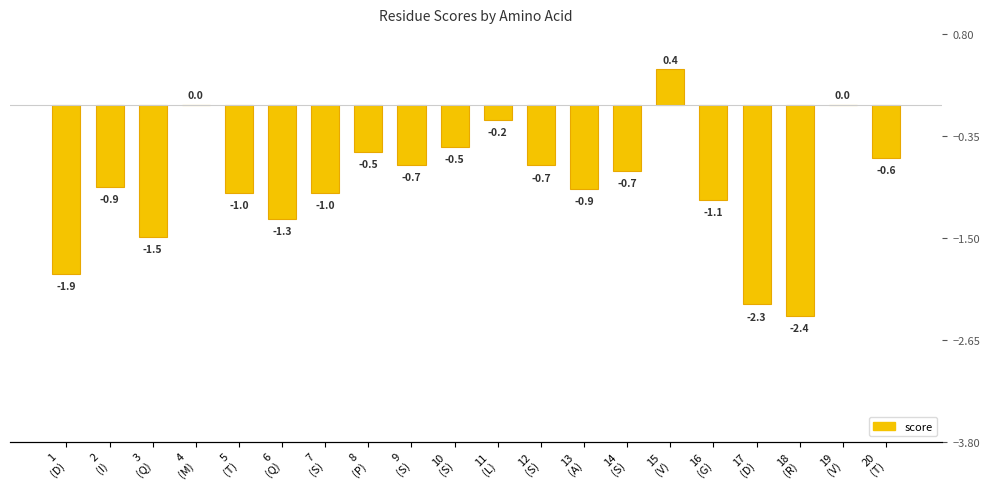

List the labels in order of value, smallest first.

18
(R), 17
(D), 1
(D), 3
(Q), 6
(Q), 16
(G), 5
(T), 7
(S), 13
(A), 2
(I), 14
(S), 12
(S), 9
(S), 20
(T), 8
(P), 10
(S), 11
(L), 4
(M), 19
(V), 15
(V)